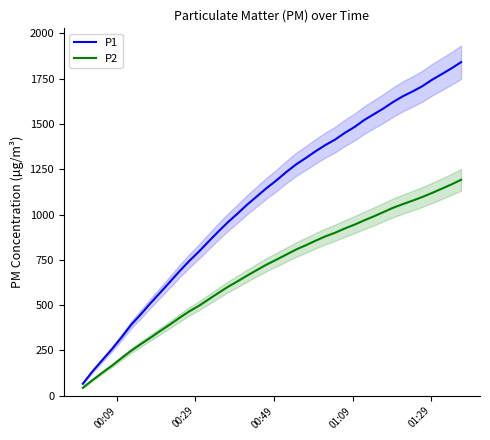

What is the maximum value for P1?

1840.7